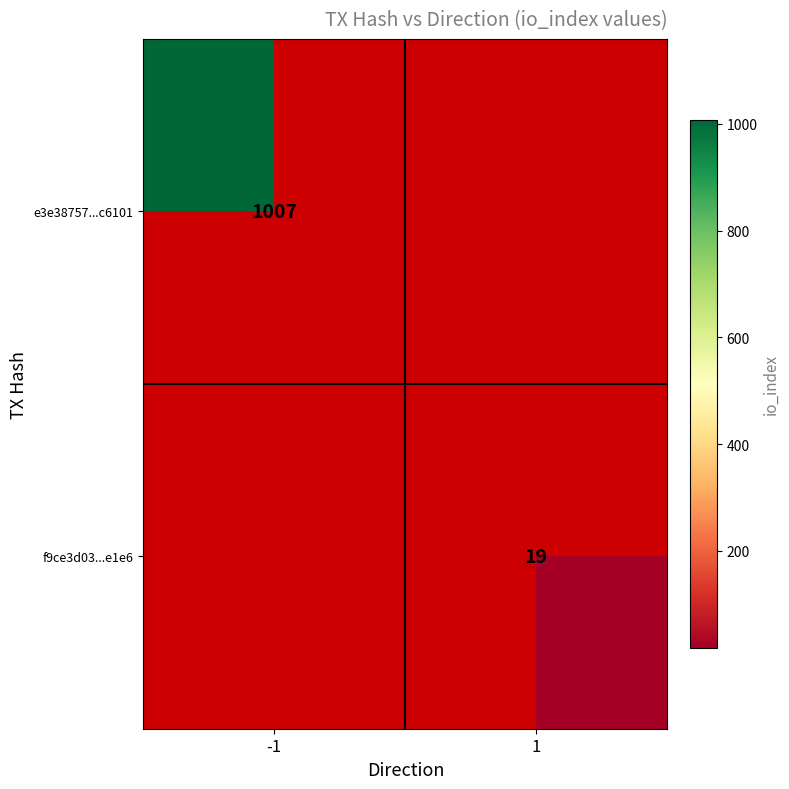

The e3e38757...c6101 series shows 1007 at -1. True or false?

True